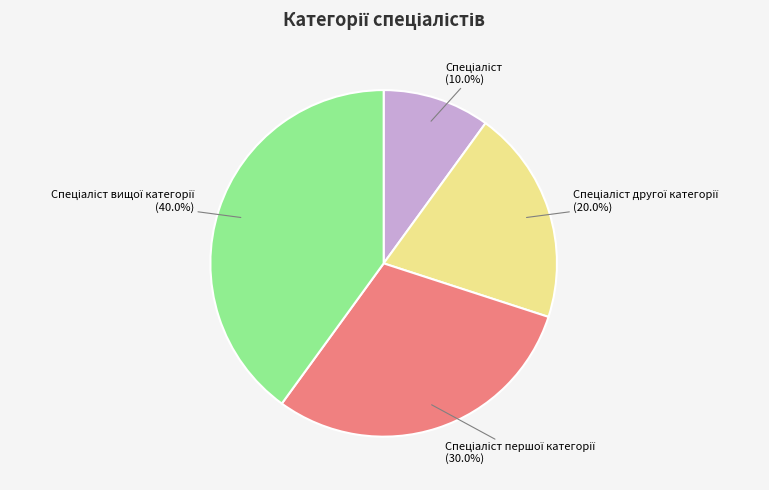

Is there a majority slice in this chart?

No